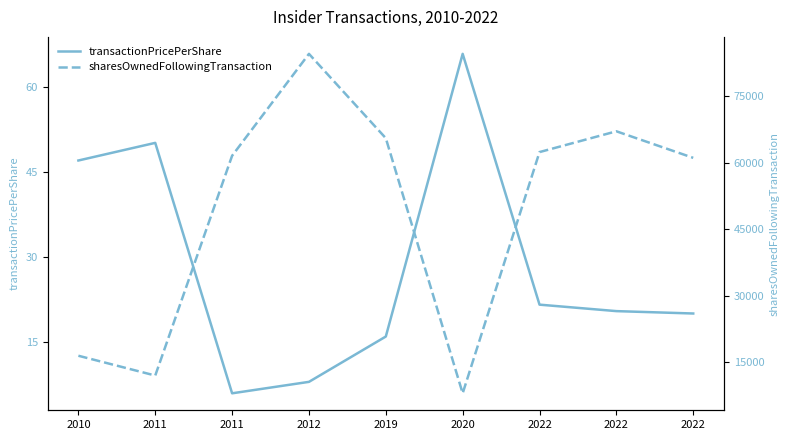

What is the difference between the maximum and minimum values in the sharesOwnedFollowingTransaction series?

76704.0